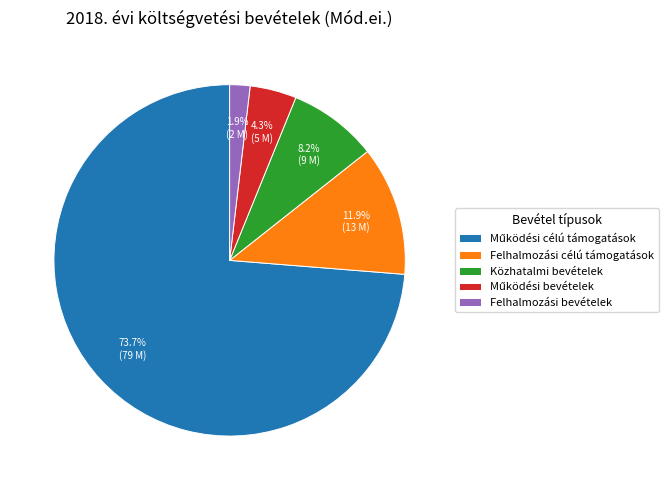

Which category has the smallest portion of the pie?

Felhalmozási bevételek